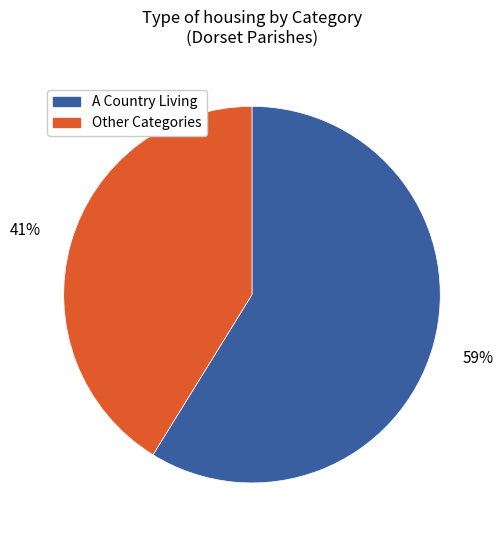

Is there any slice that represents more than half of the pie?

Yes